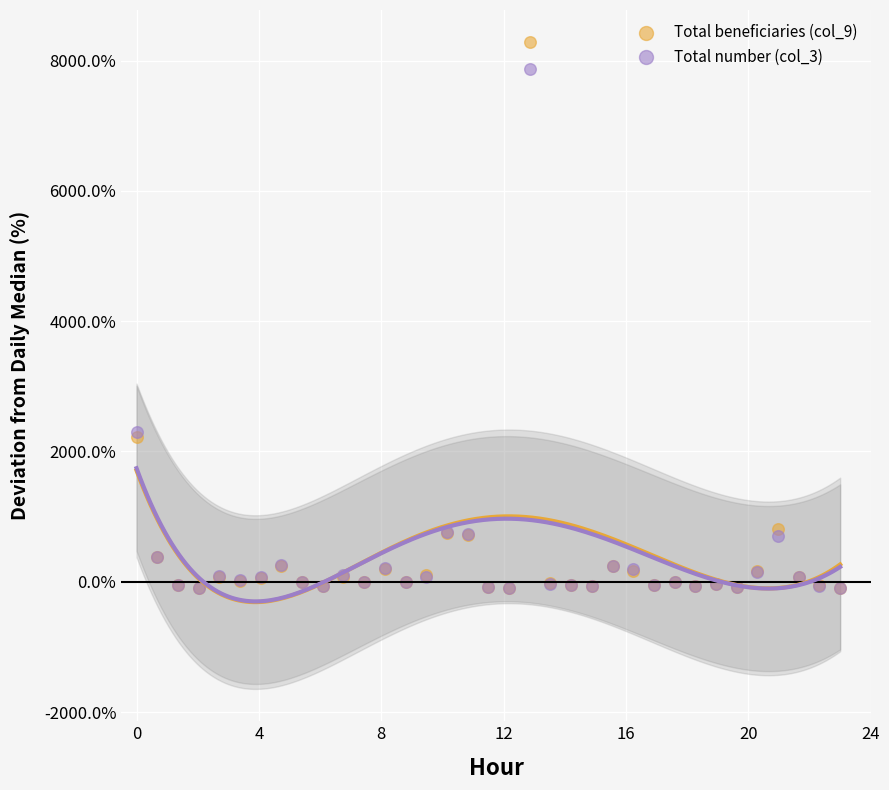

Which series has the largest Y range (max minus min)?

Total beneficiaries (col_9)